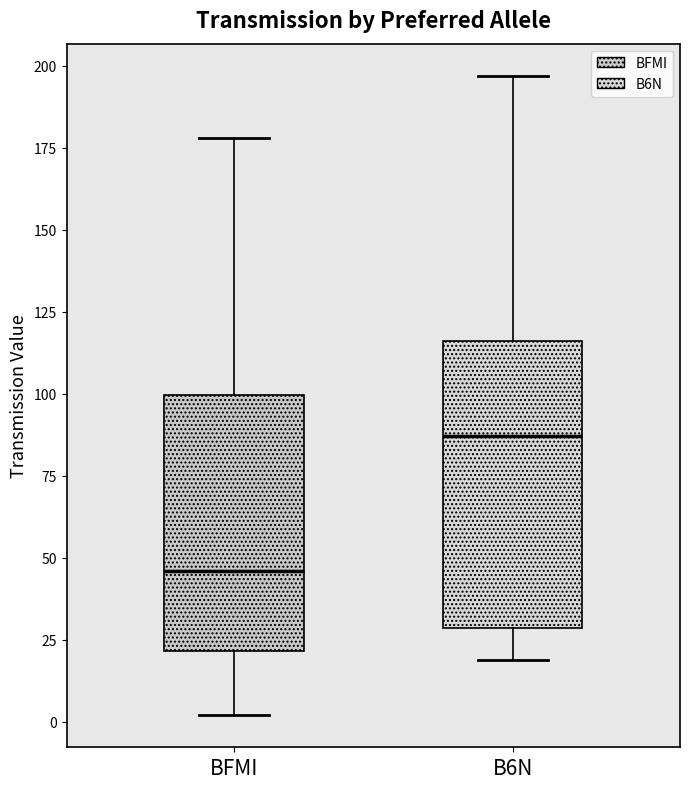

Where does the upper whisker of the box for B6N end on the y-axis? The values are not printed on the chart, so give them approximately, as read against the axis.

195